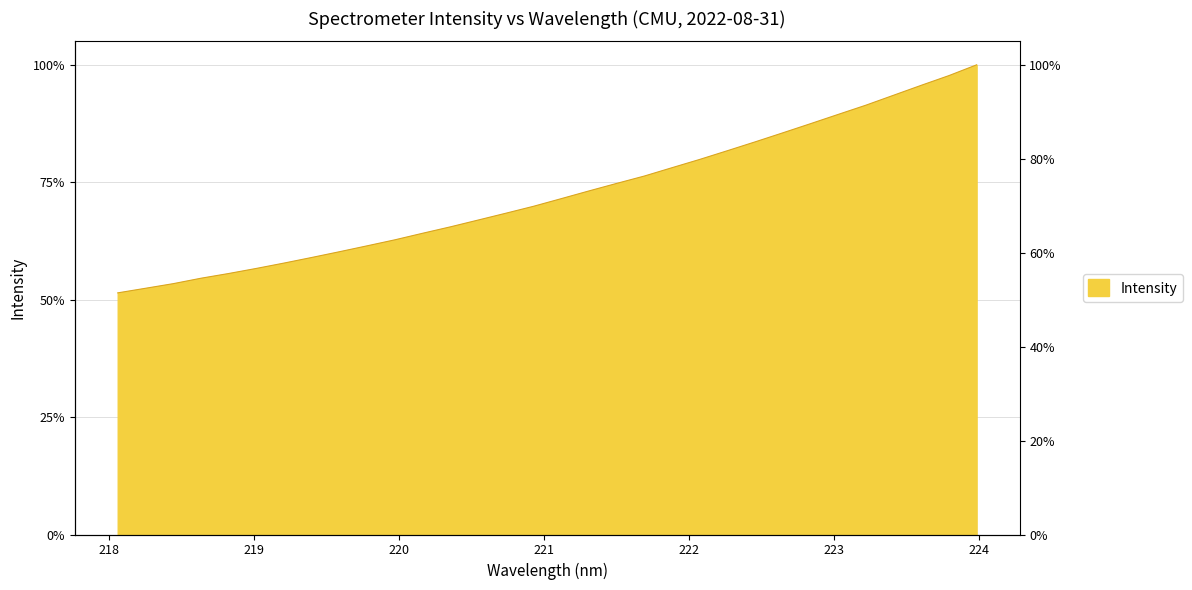

True or false: the data shows 1.0 at 219.3979.

False